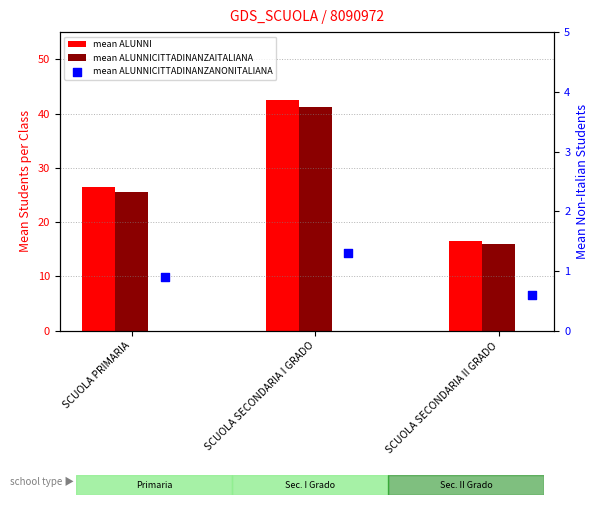

What is the total value across all series at SCUOLA SECONDARIA II GRADO?

33.2